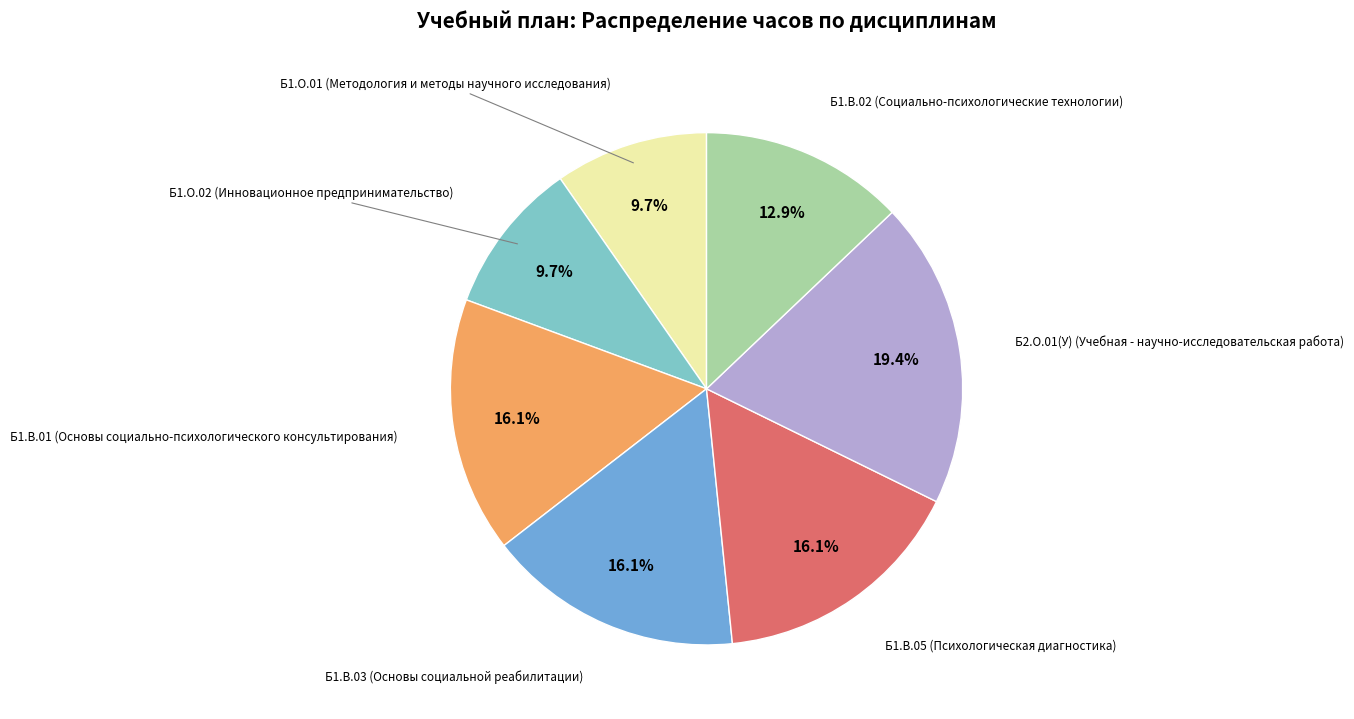

Count the number of slices in the pie.

7